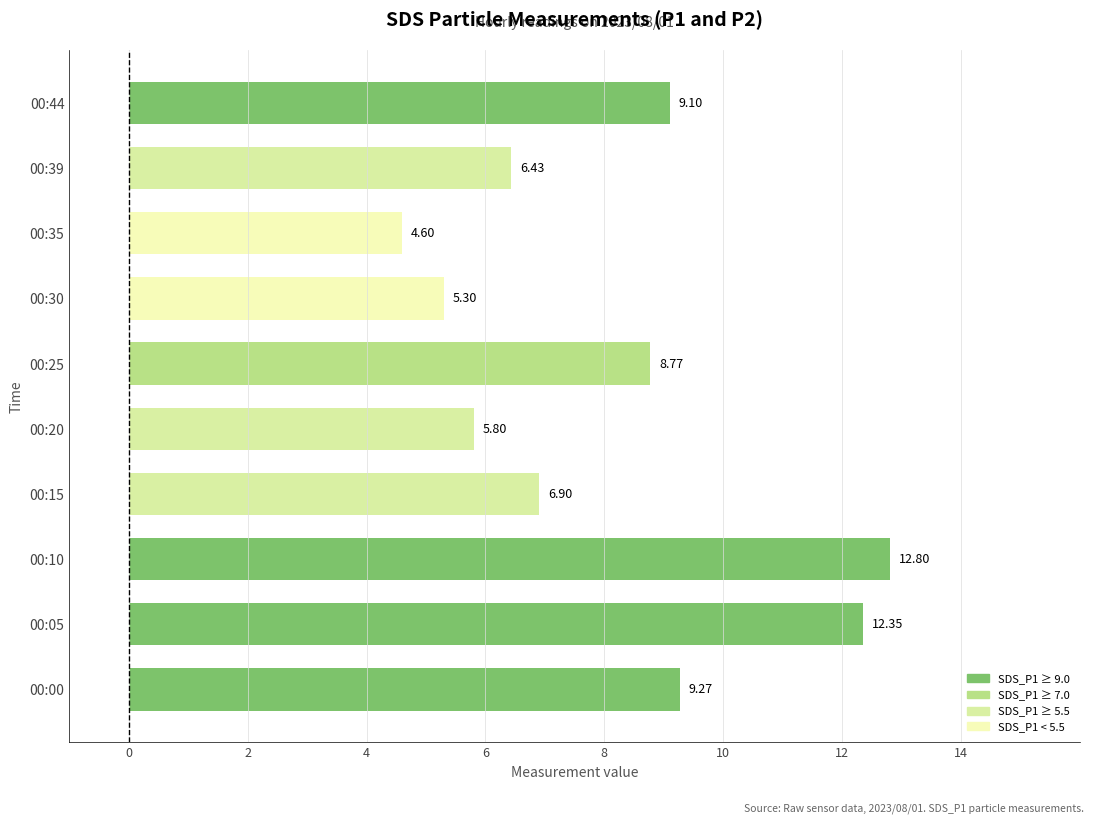

List the labels in order of value, largest first.

00:10, 00:05, 00:00, 00:44, 00:25, 00:15, 00:39, 00:20, 00:30, 00:35